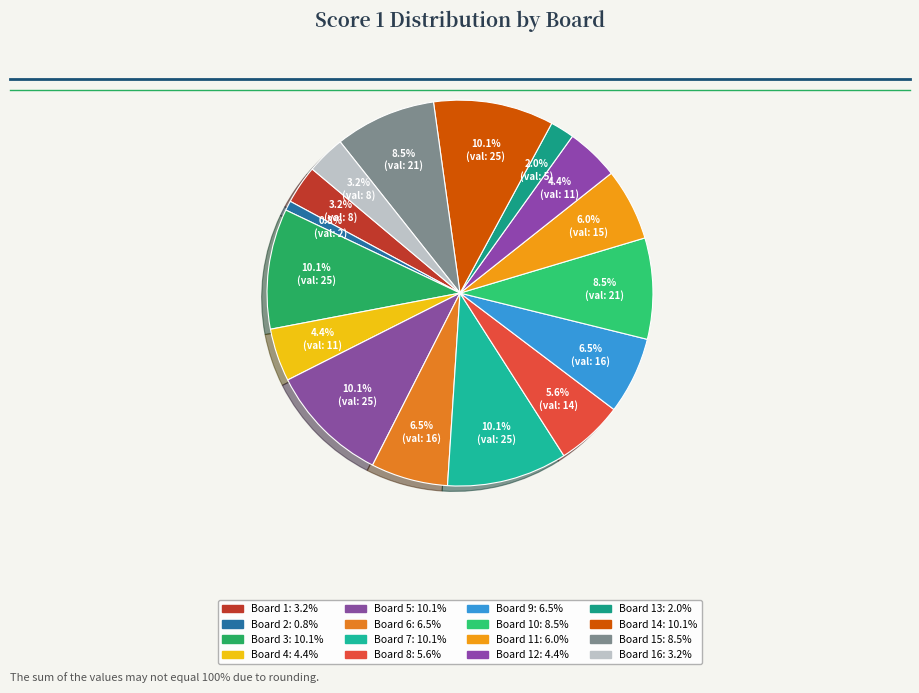

How many slices are in this pie chart?

16